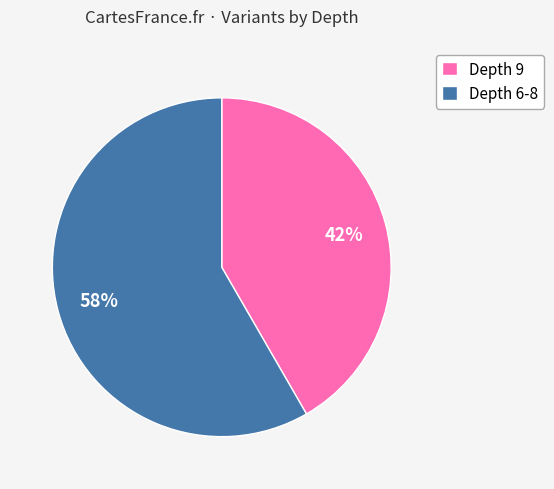

Is it true that Depth 6-8 is 68% of the pie?

False